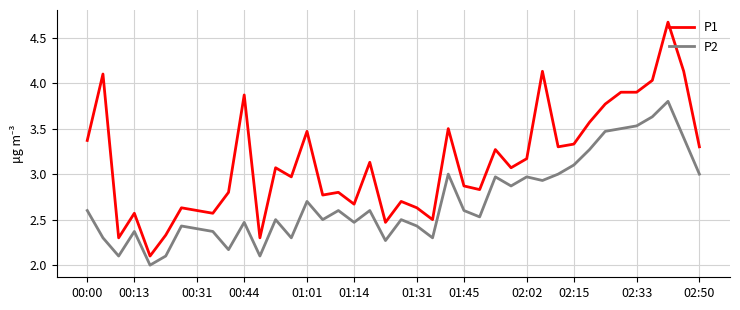

True or false: P2 and P1 cross at least once.

False